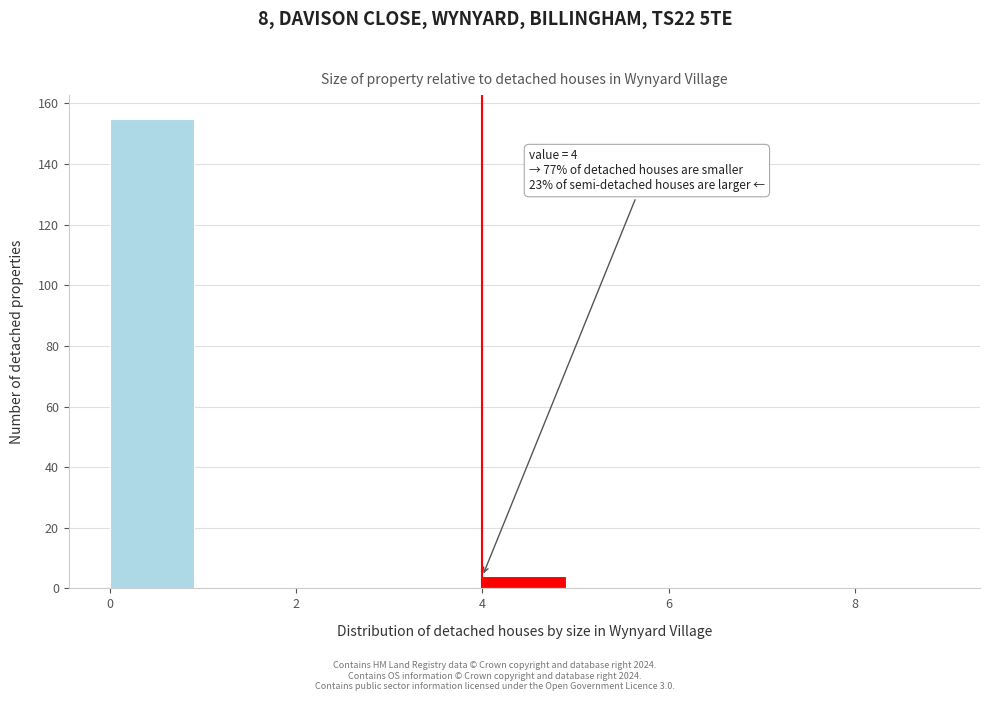

Over which range of the x-axis is the bar tallest?

0 to 1